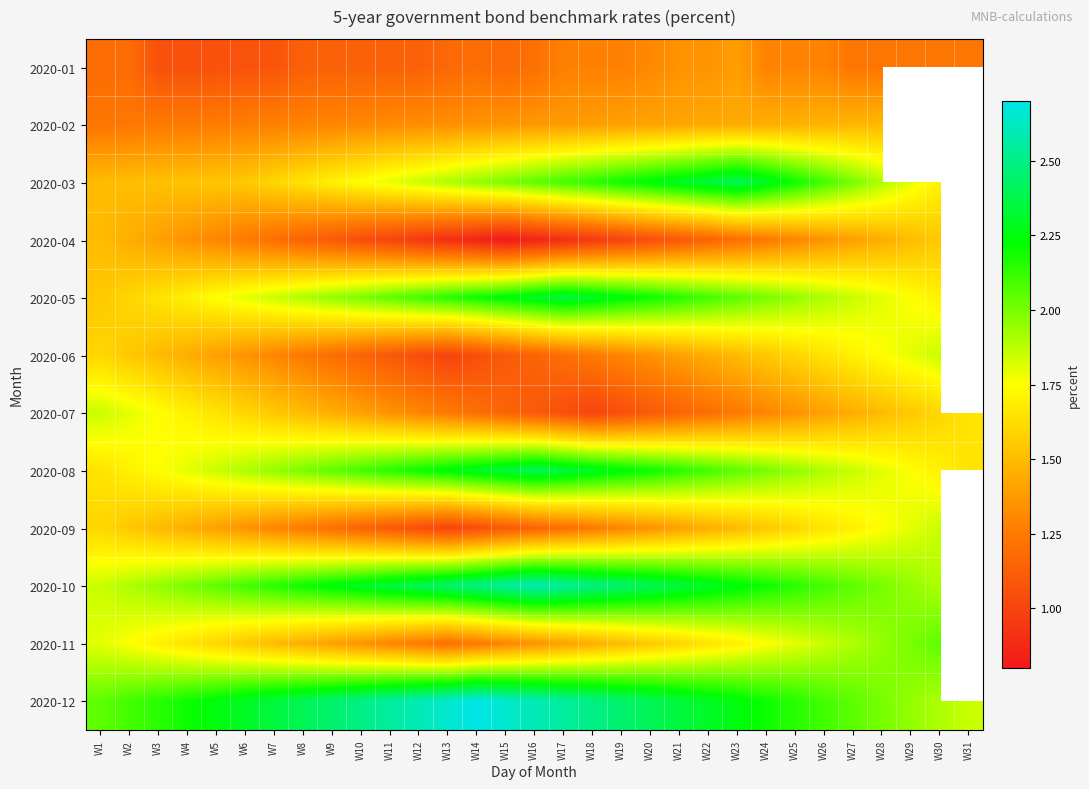

What is the difference between the highest and lowest values at W28?

0.8